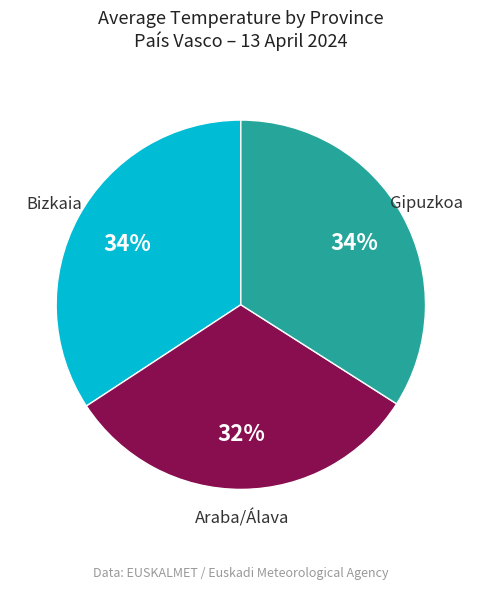

Does any single category account for the majority?

No